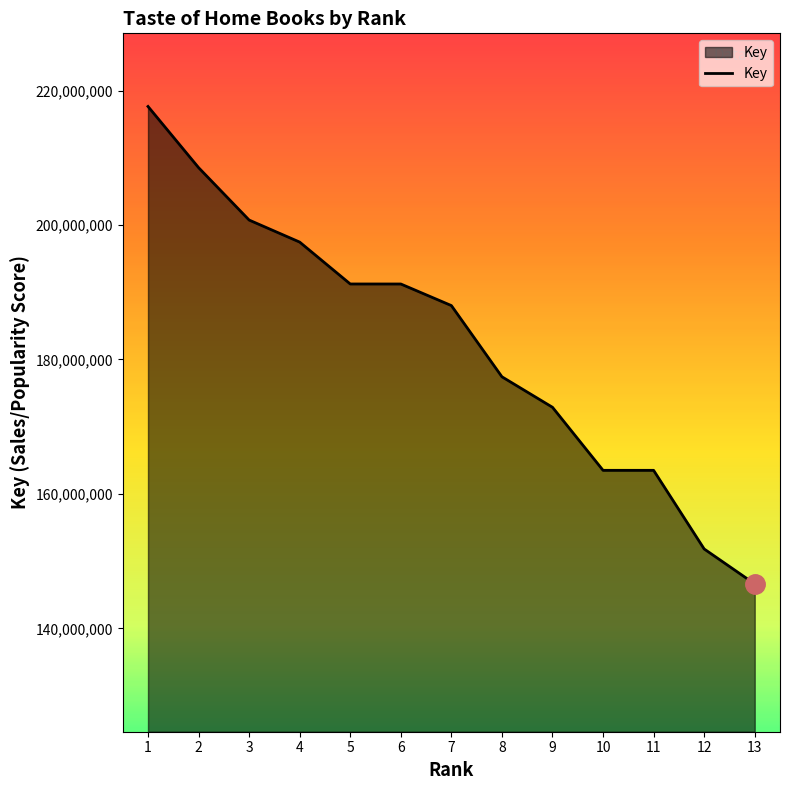

The value at 13 is 213154419. True or false?

False